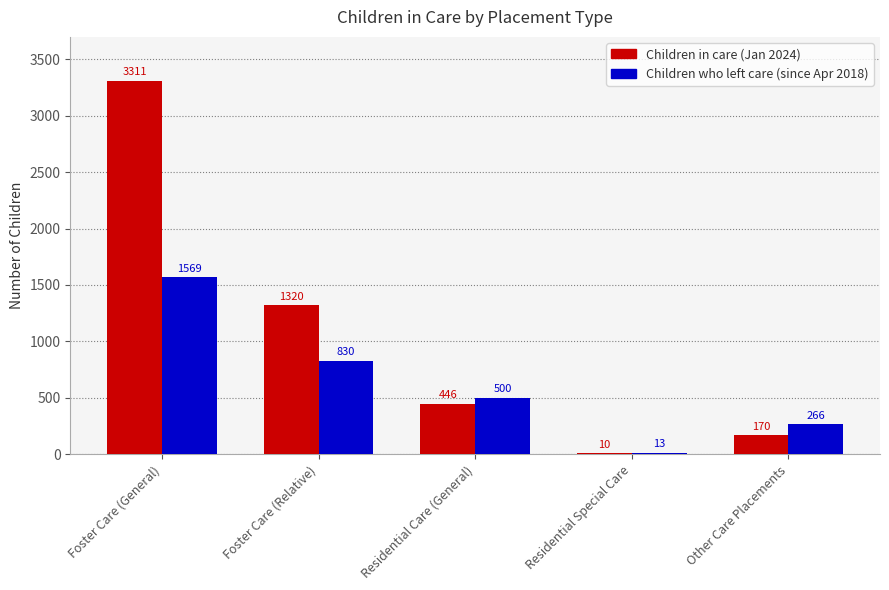

Which series changed the most between Foster Care (General) and Residential Care (General)?

Children in care (Jan 2024)